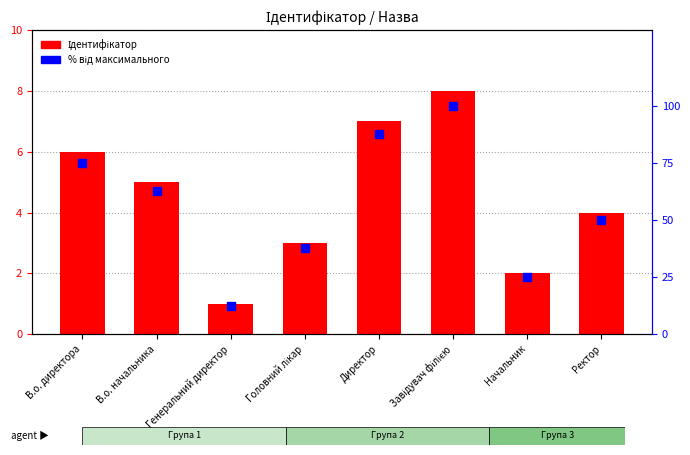

Which series contains the highest Y value?

% від максимального